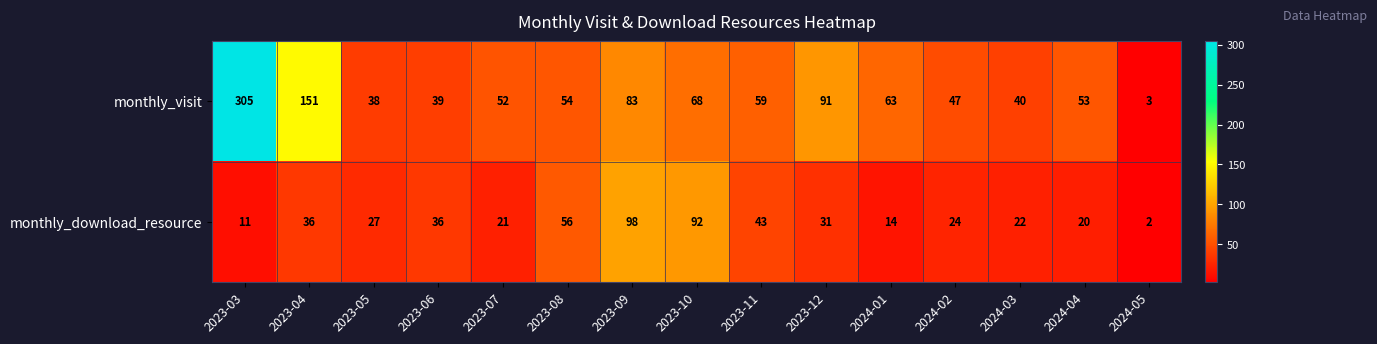

Which category has the lowest value across all series?

2024-05